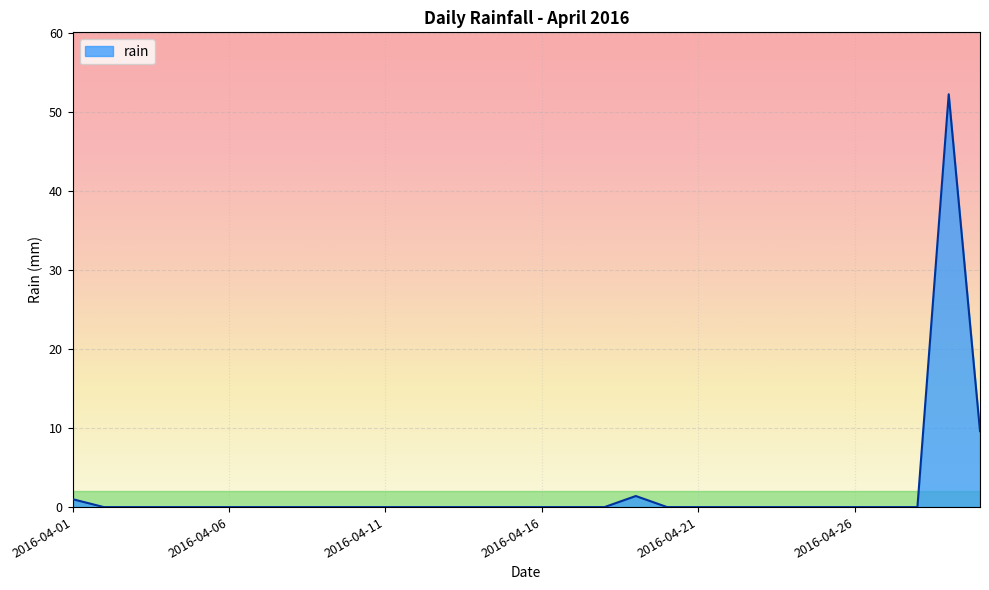

Reading left to right, list all the values displayed in this chart.

1.0	0.0	0.0	0.0	0.0	0.0	0.0	0.0	0.0	0.0	0.0	0.0	0.0	0.0	0.0	0.0	0.0	0.0	1.4	0.0	0.0	0.0	0.0	0.0	0.0	0.0	0.0	0.0	52.2	9.6